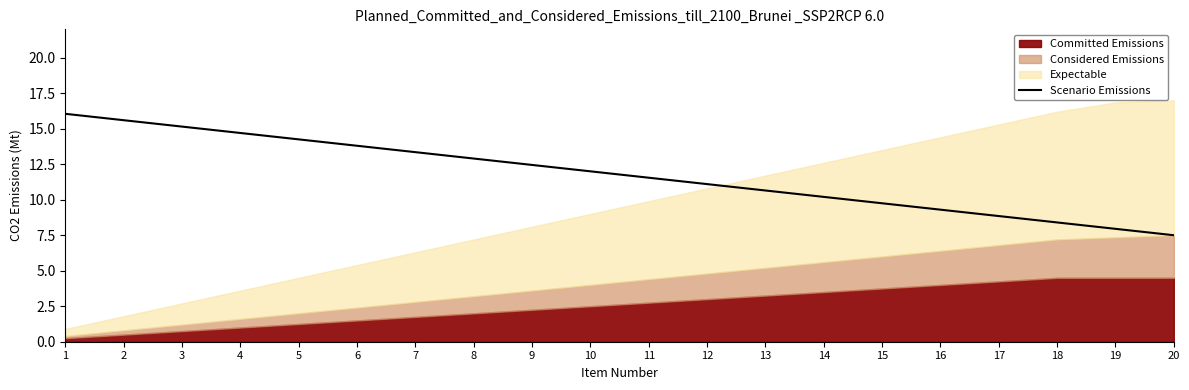

What is the sum of all values?

235.5